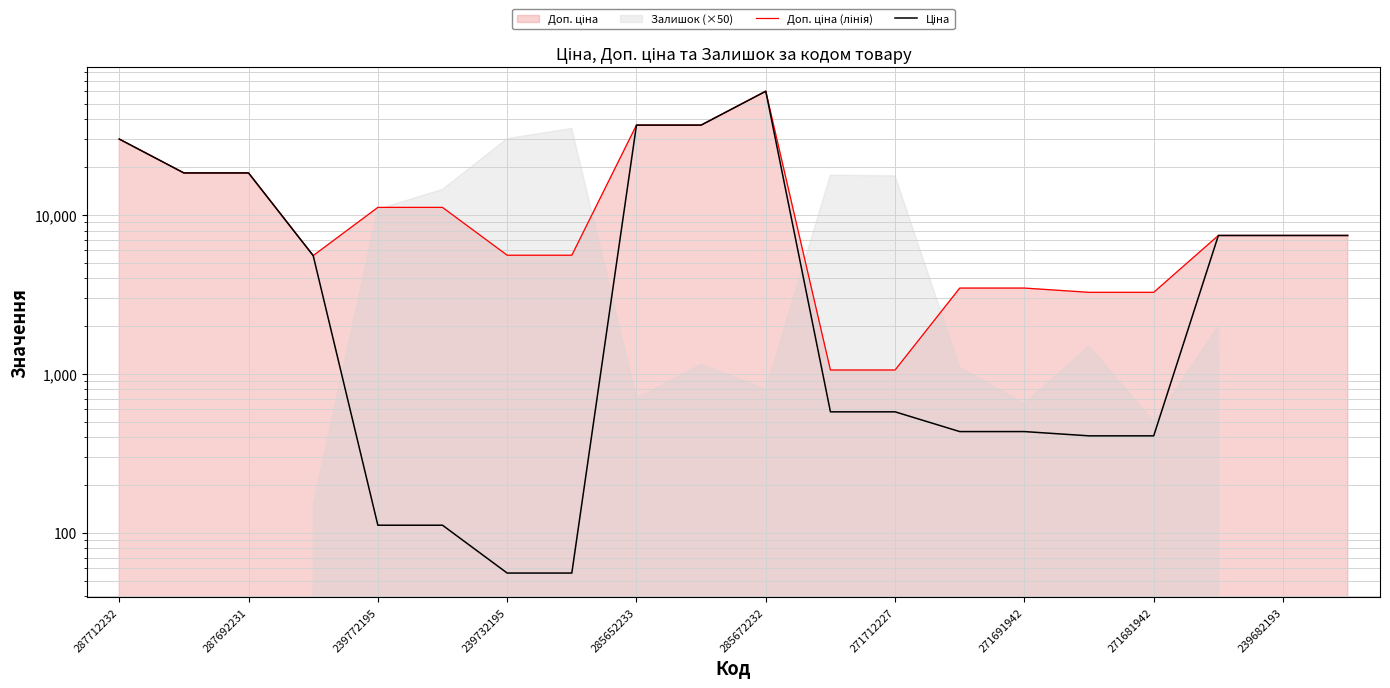

Which label corresponds to the smallest value in the chart?

239732195